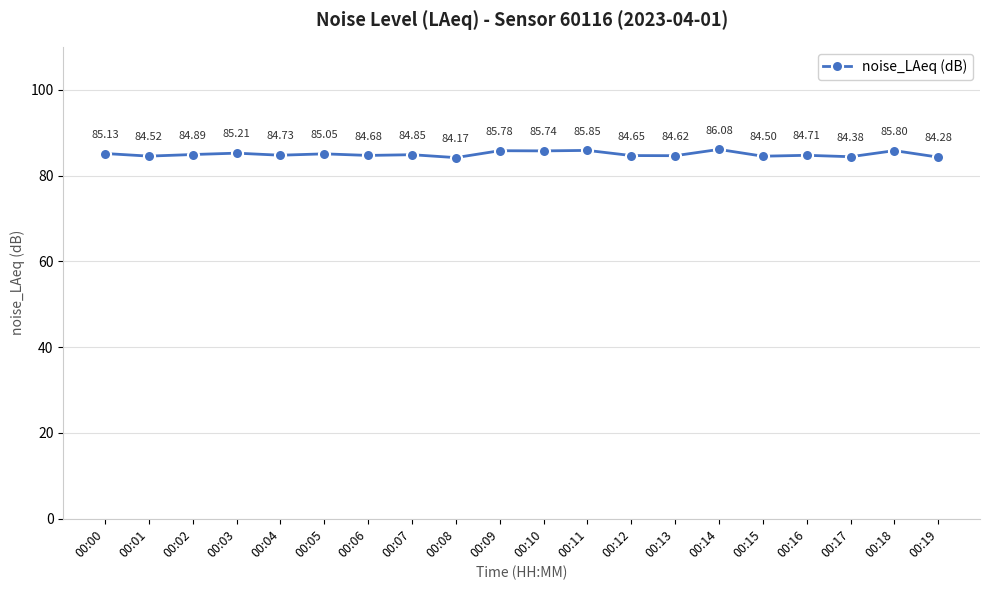

Does the chart have visible grid lines?

Yes